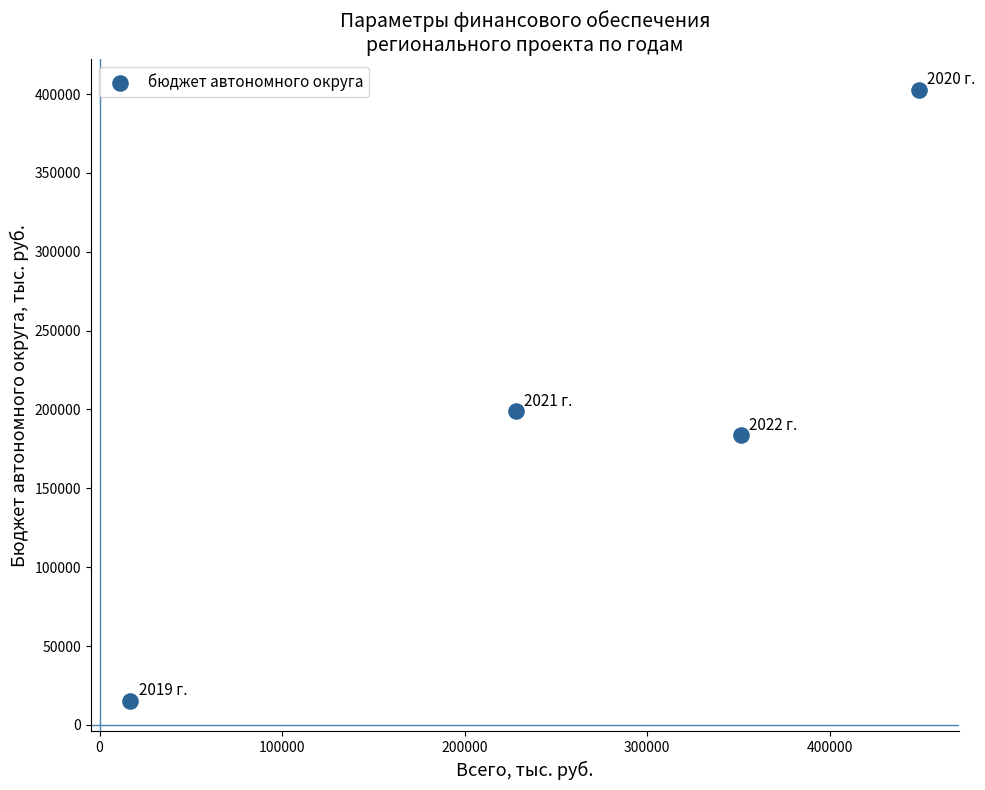

What is the range of Y values (max minus min)?

387427.2